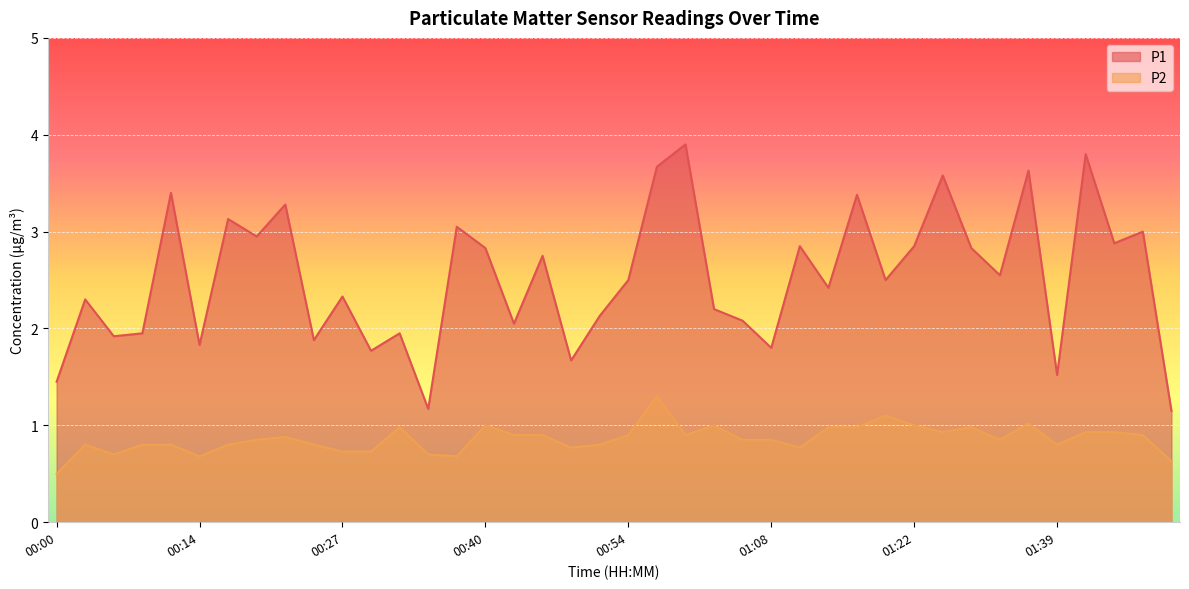

What is the value of the P1 point at the 21st from the left?

2.5